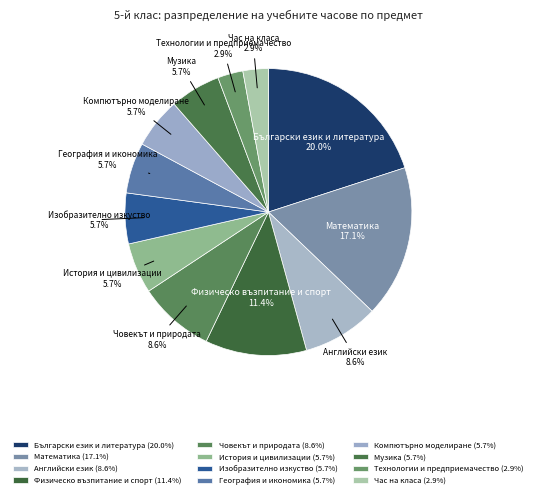

Is Български език и литература the majority of the pie?

No